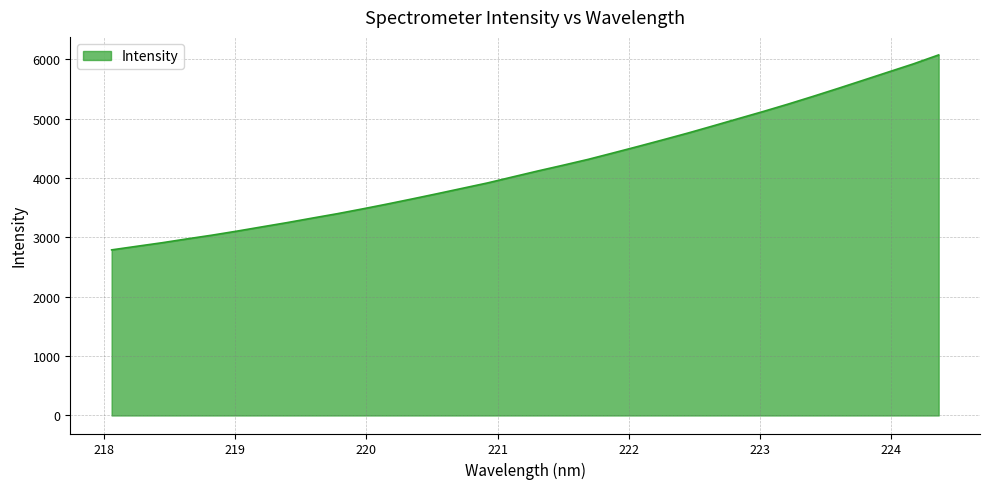

What is the smallest value displayed?

2790.1